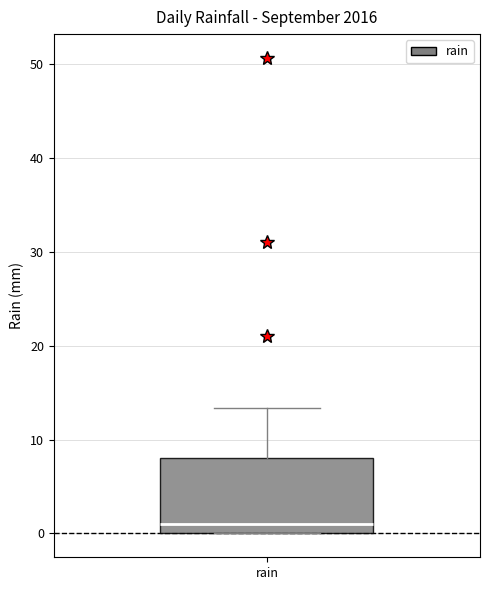

Where does the median line of the box for rain sit on the y-axis? The values are not printed on the chart, so give them approximately, as read against the axis.

1